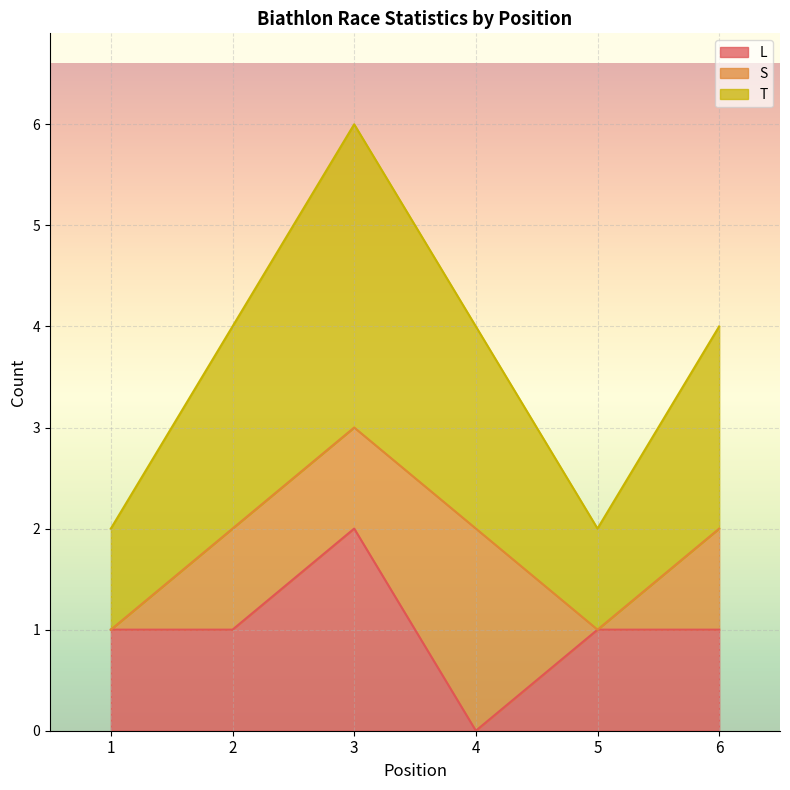

In T, how many points are higher than both neighbors (excluding endpoints)?

1